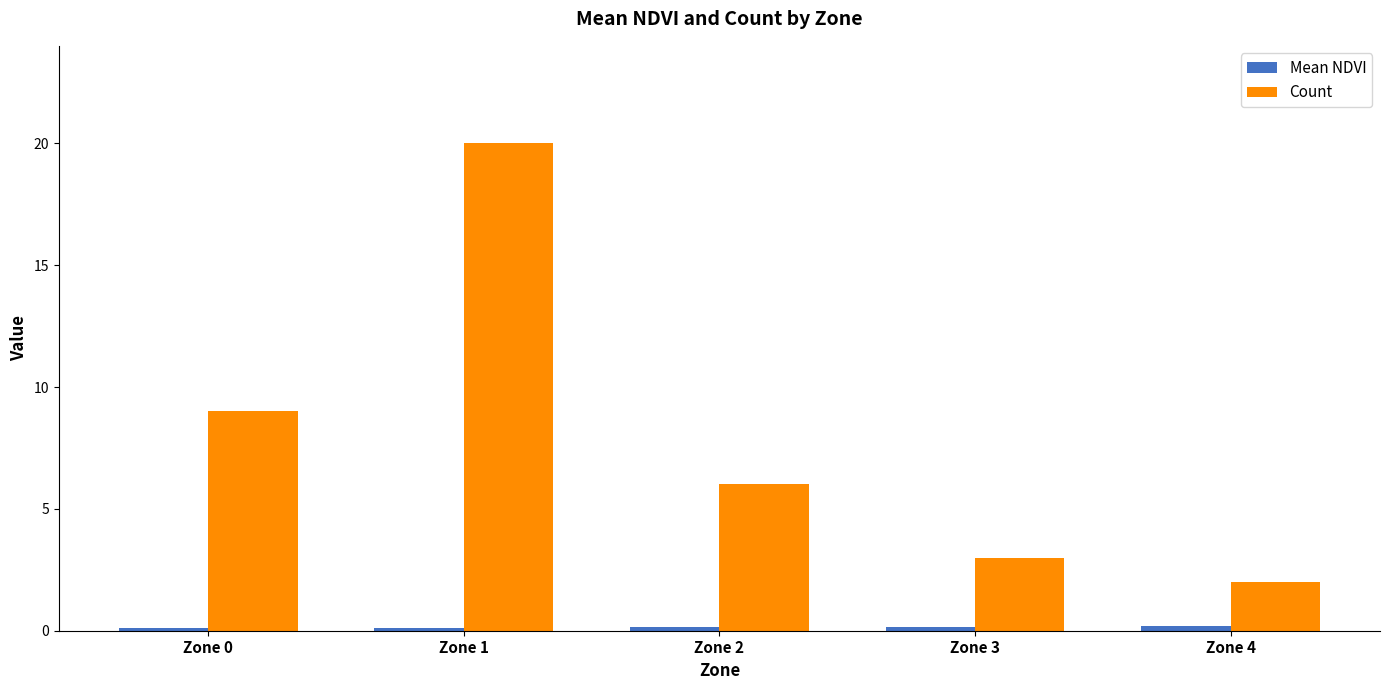

The Count series shows 13.2 at Zone 0. True or false?

False